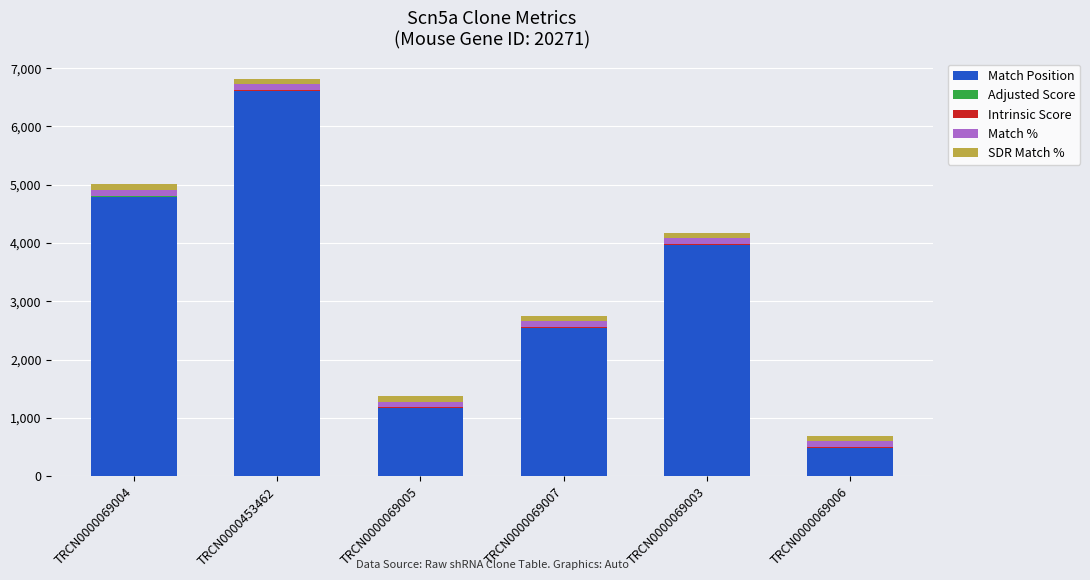

At which category is the sum across all series the highest?

TRCN0000453462